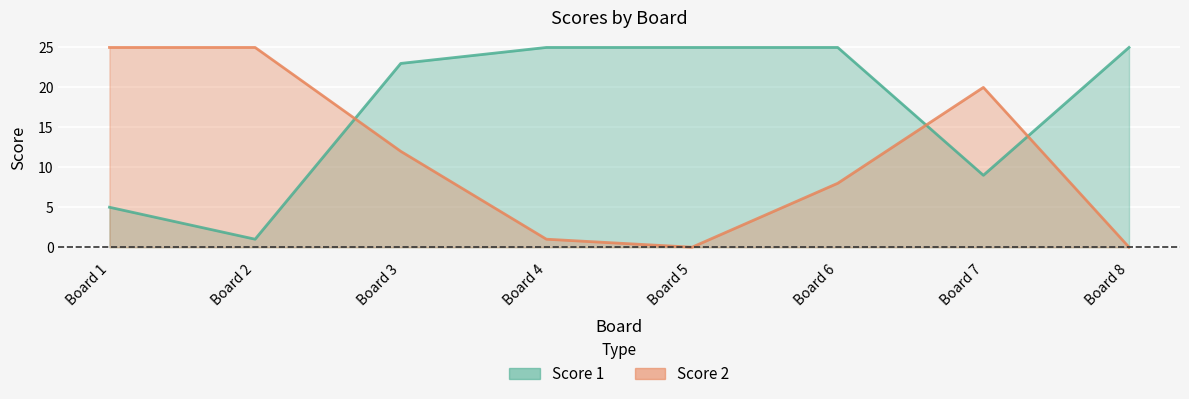

At which category does Score 1 reach its first local valley?

Board 2